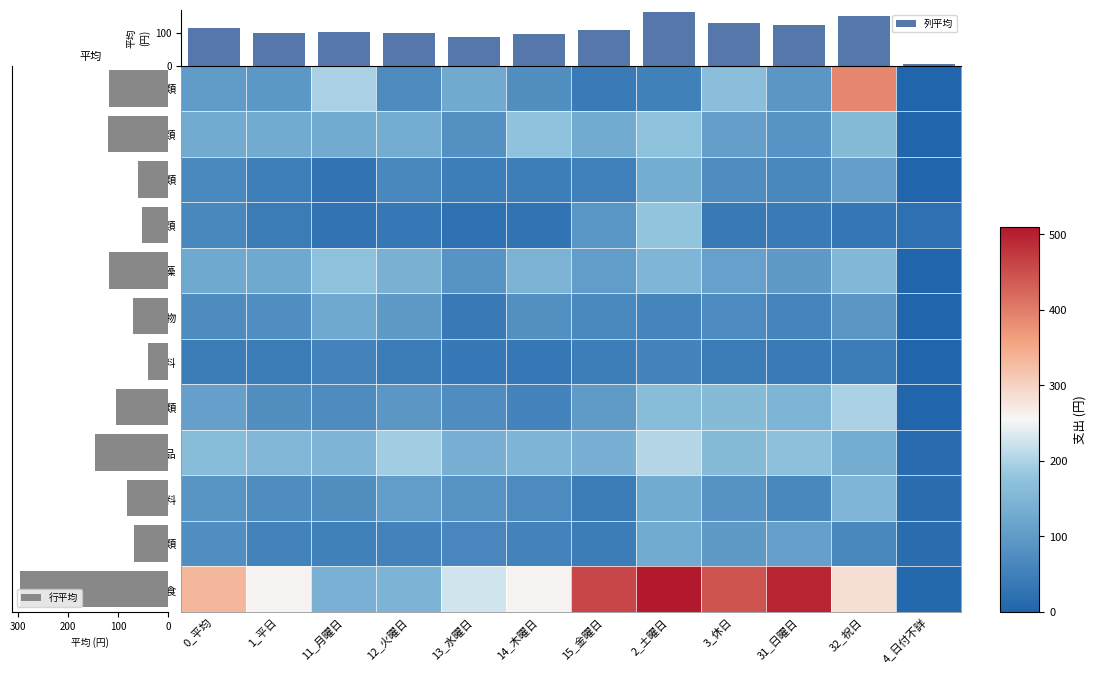

What is the sum of all 行平均 values?

1279.4